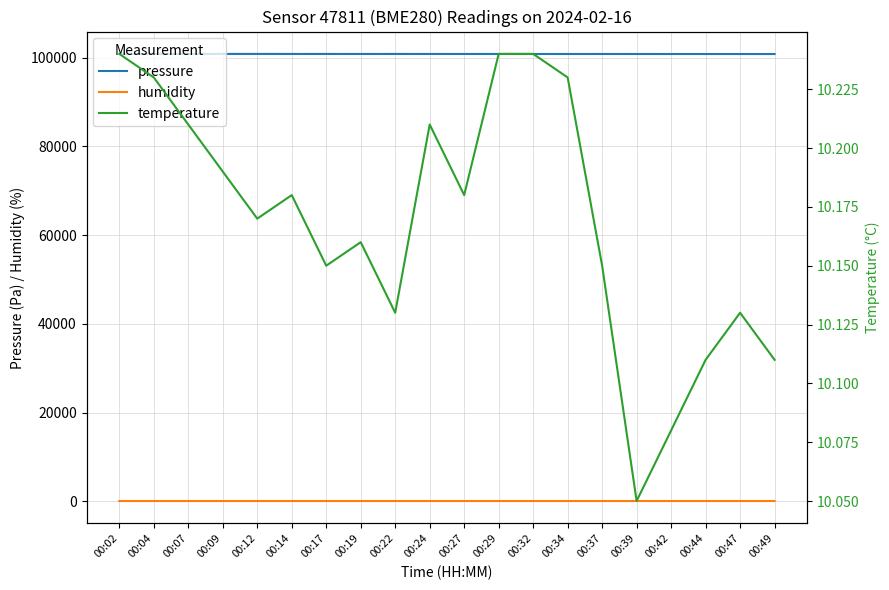

Which series has the widest spread of values?

pressure